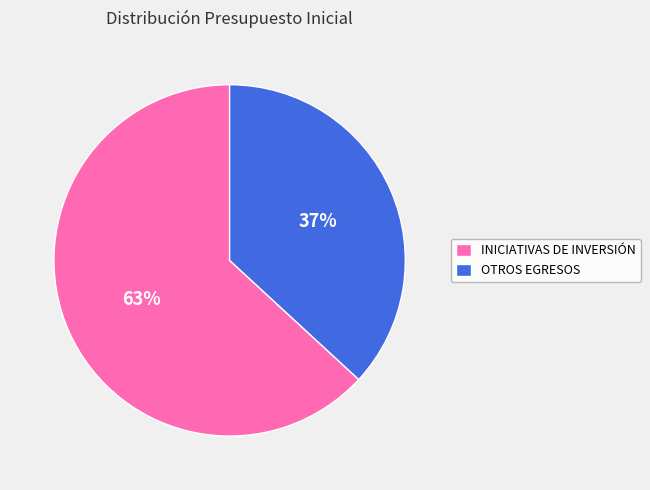

To the nearest percent, what is the average slice percentage?

50%